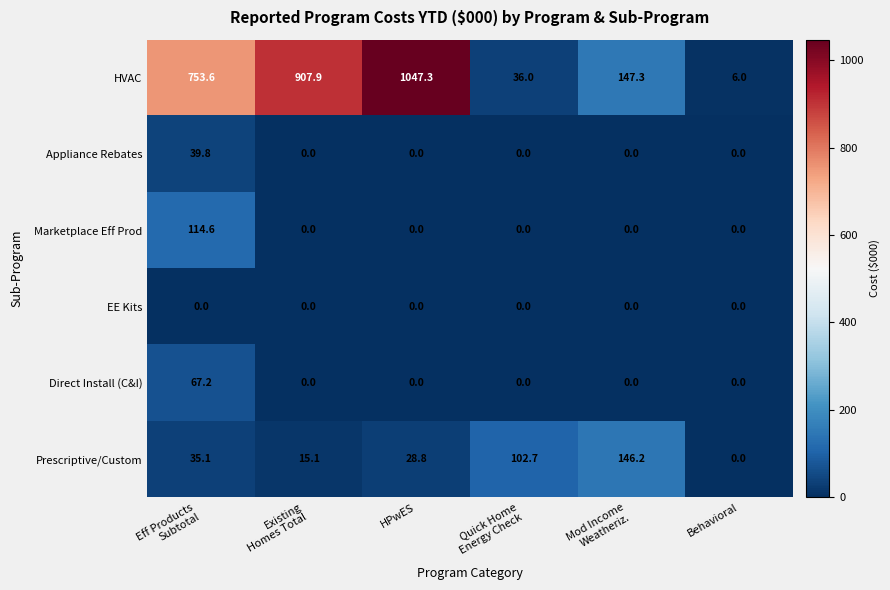

Rank the series by their maximum value, from lowest to highest.

EE Kits, Appliance Rebates, Direct Install (C&I), Marketplace Eff Prod, Prescriptive/Custom, HVAC